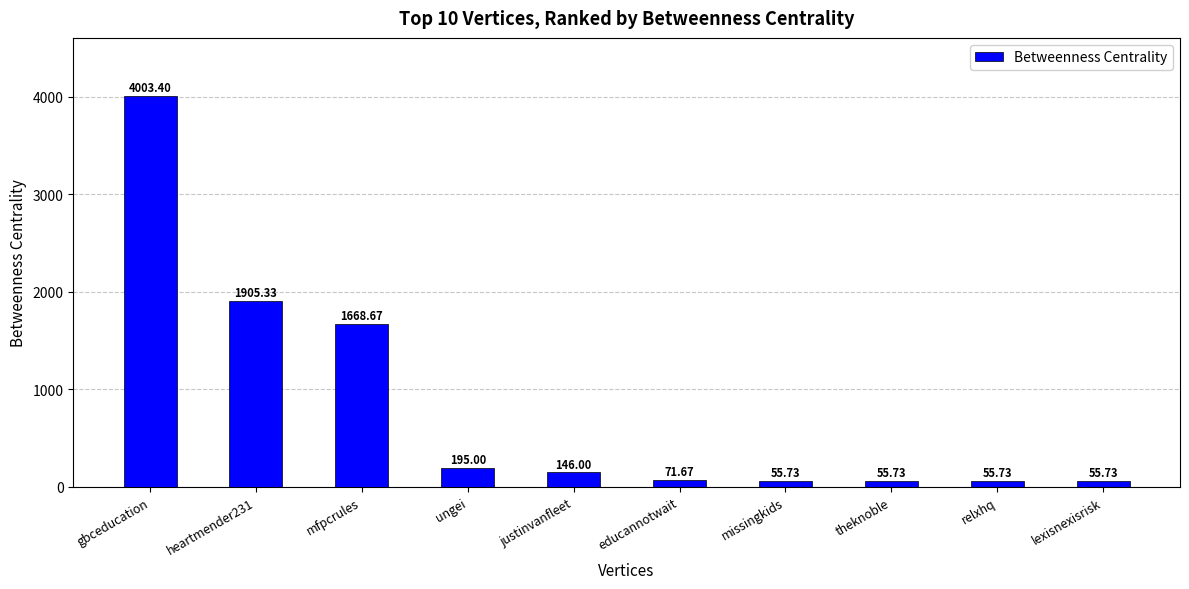

What is the label of the 9th bar from the left?

relxhq